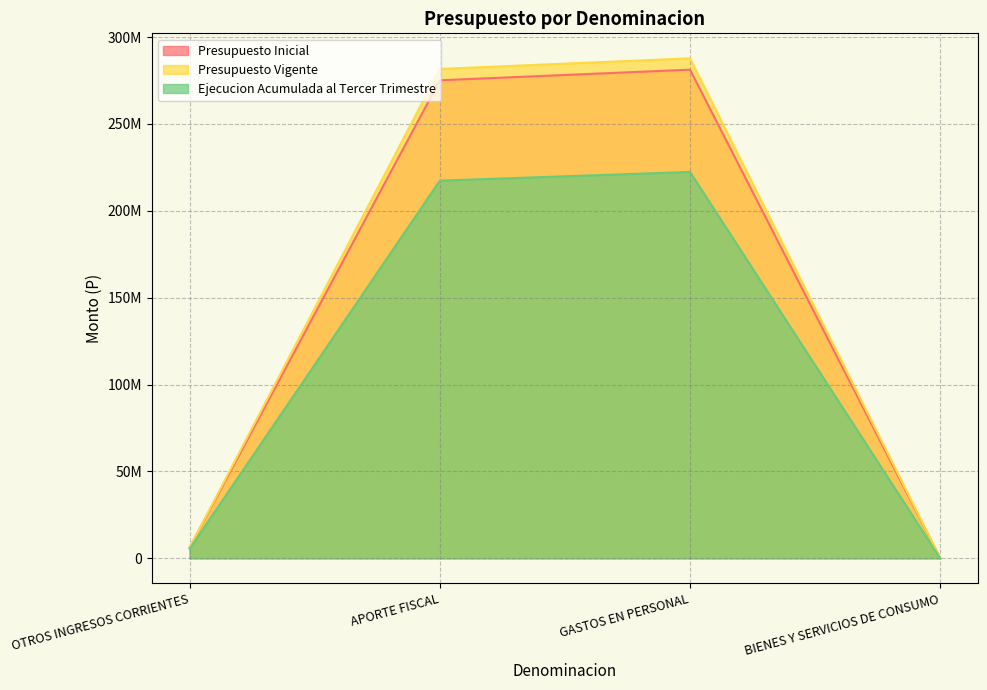

What is the label of the 1st point from the right?

BIENES Y SERVICIOS DE CONSUMO